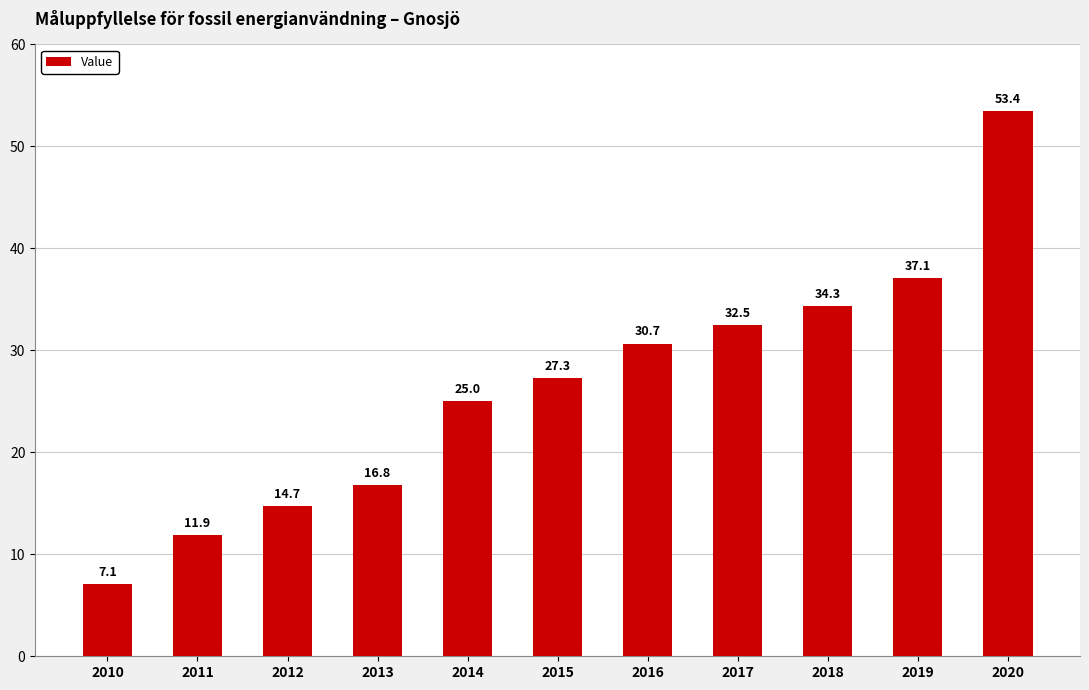

What is the difference between the maximum and minimum values?

46.3